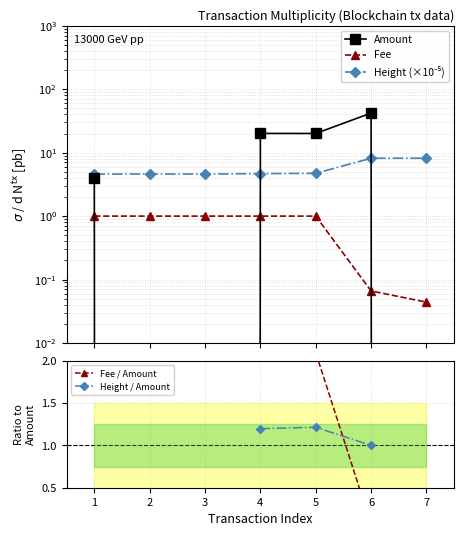

How many intersections are there between Fee / Amount and Height / Amount?

1